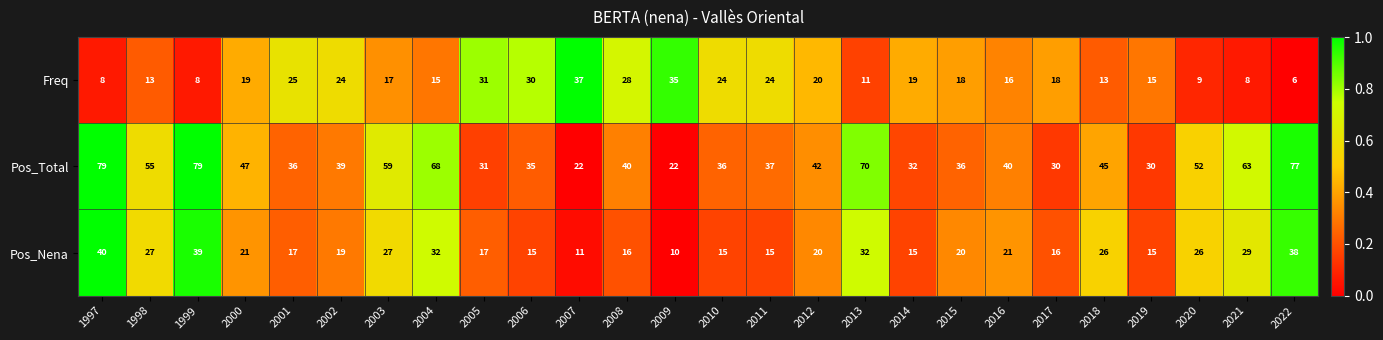

What is the difference between the second highest and minimum values in the Pos_Total series?

57